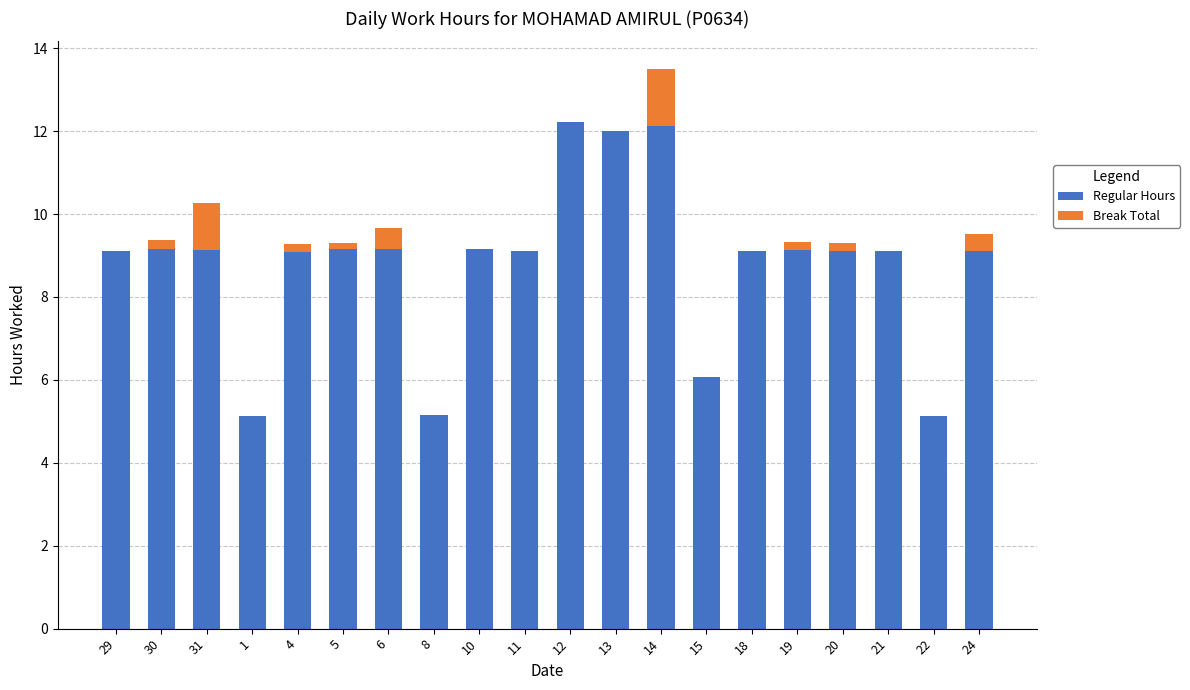

At which category is the sum across all series the highest?

14